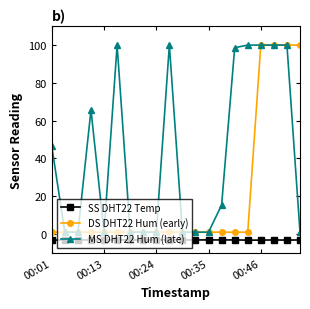

What is the value of the DS DHT22 Hum (early) point at the 17th from the left?

99.9